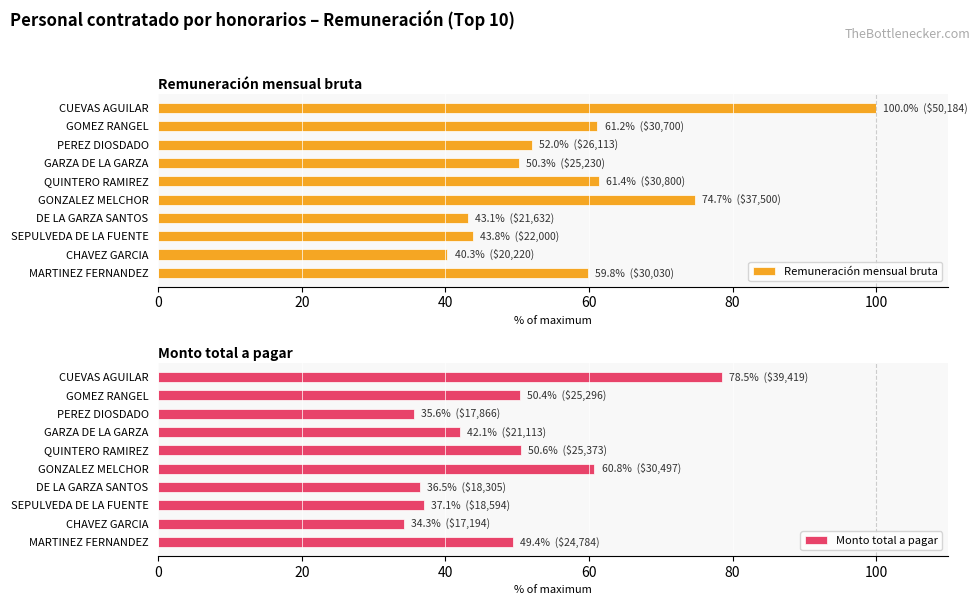

What is the sum of all Remuneración mensual bruta values?

586.7